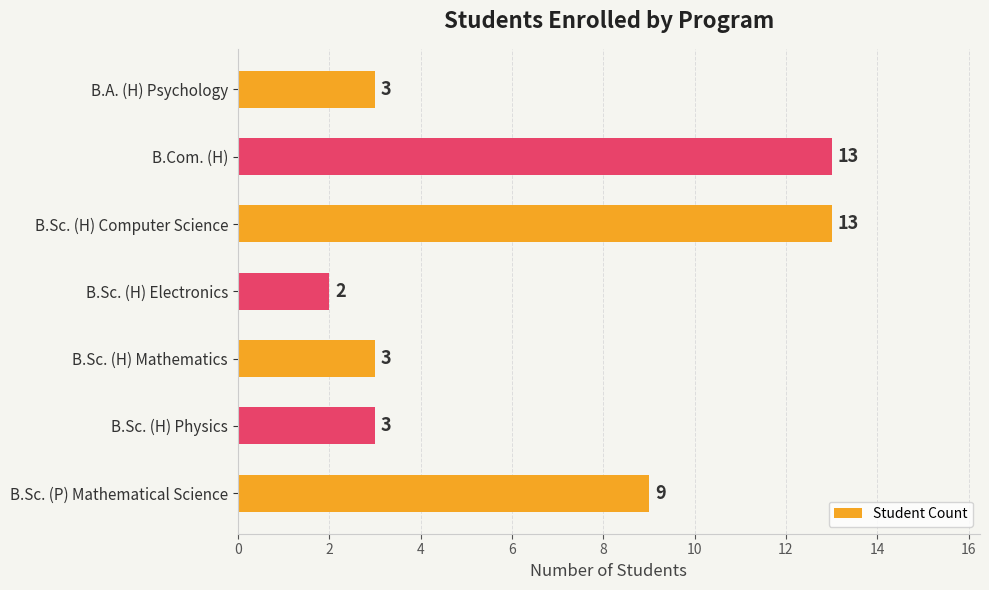

What is the smallest value displayed?

2